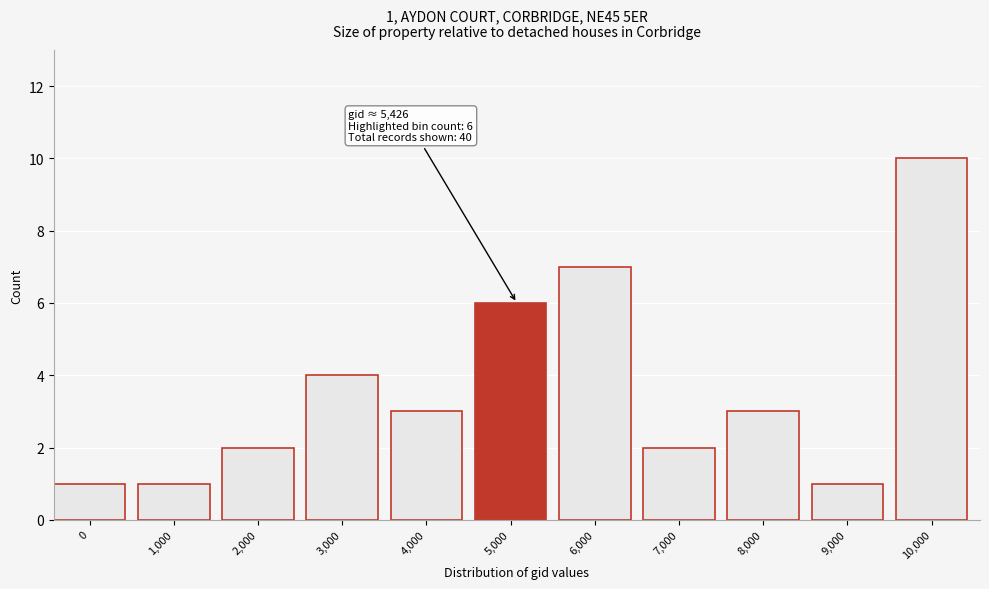

Reading right to left, what are all the values shown in this chart?

10,000=10	9,000=1	8,000=3	7,000=2	6,000=7	5,000=6	4,000=3	3,000=4	2,000=2	1,000=1	0=1